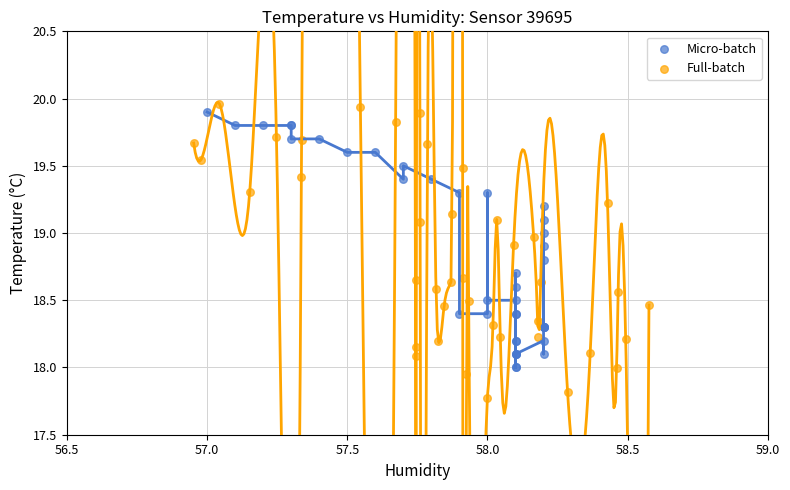

Which series contains the highest Y value?

Full-batch